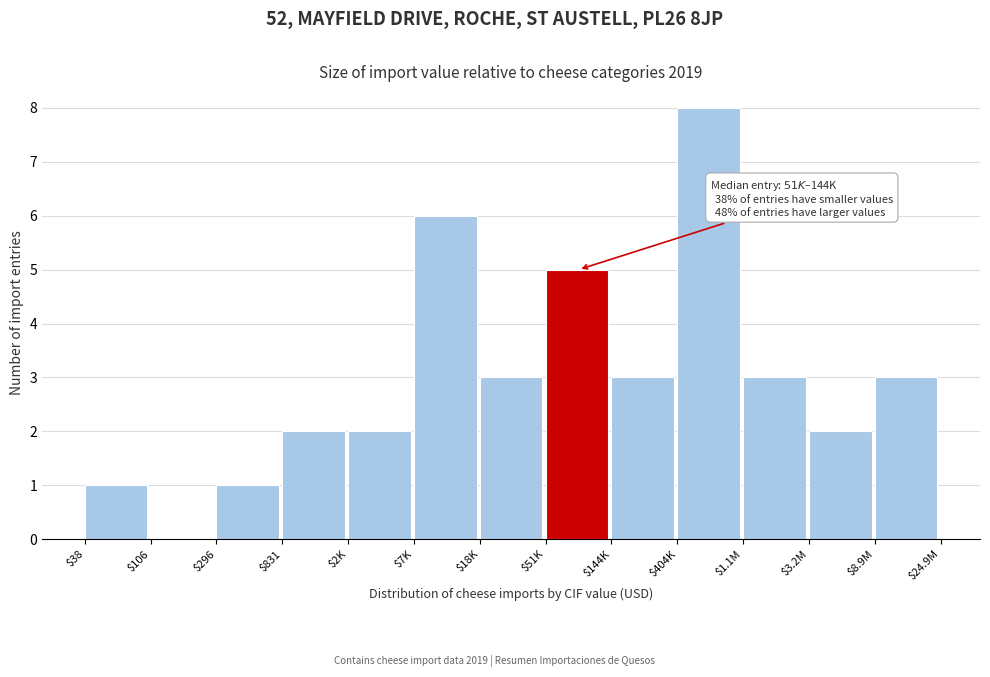

Which label corresponds to the largest value in the chart?

$404K